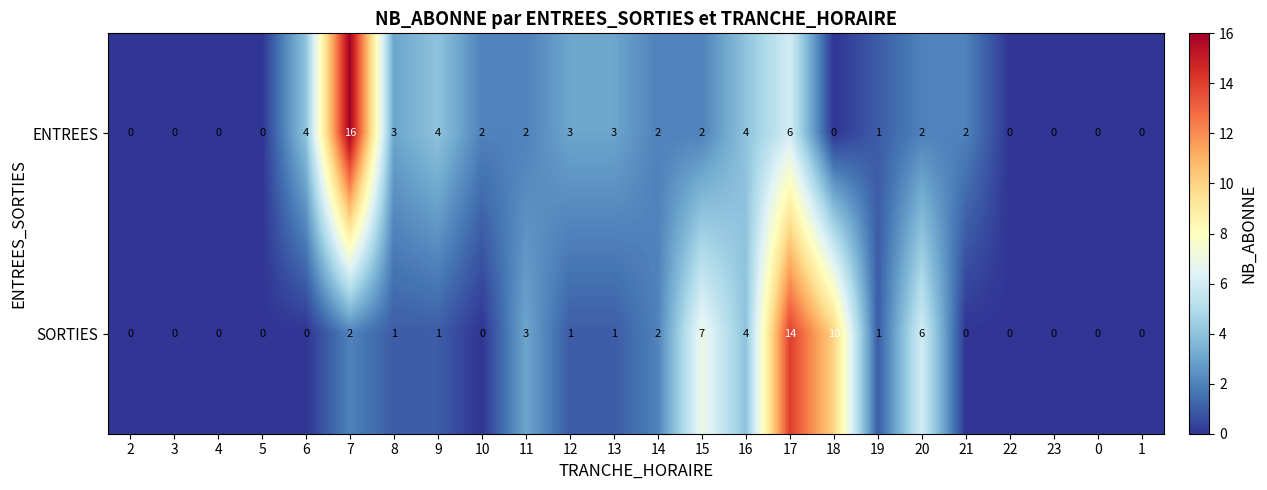

Is it true that SORTIES equals 0 at 23?

True